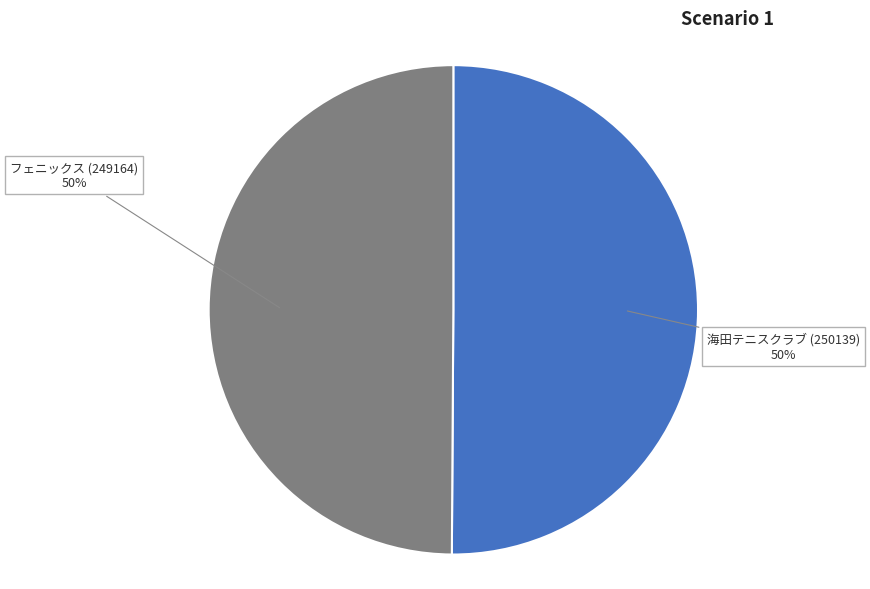

To the nearest percent, what is the average slice percentage?

50%